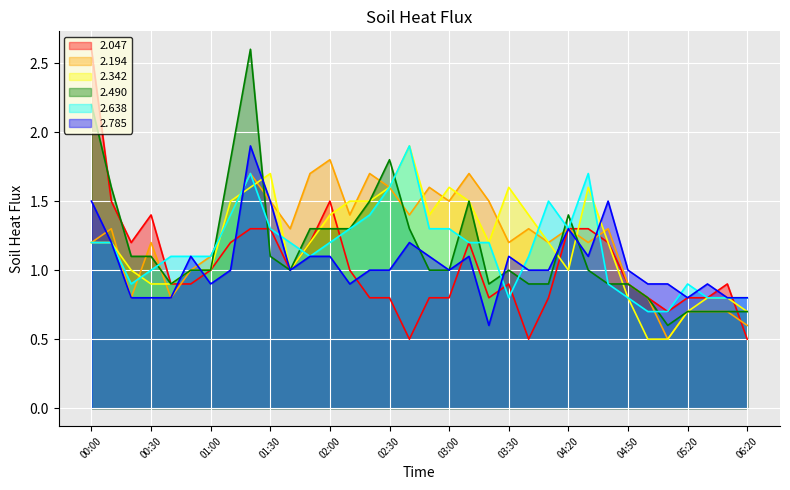

Reading left to right, what are all the values shown in this chart?

2.047: 00:00=2.6	00:10=1.5	00:20=1.2	00:30=1.4	00:40=0.9	00:50=0.9	01:00=1.0	01:10=1.2	01:20=1.3	01:30=1.3	01:40=1.0	01:50=1.2	02:00=1.5	02:10=1.0	02:20=0.8	02:30=0.8	02:40=0.5	02:50=0.8	03:00=0.8	03:10=1.2	03:20=0.8	03:30=0.9	04:00=0.5	04:10=0.8	04:20=1.3	04:30=1.3	04:40=1.2	04:50=0.9	05:00=0.8	05:10=0.7	05:20=0.8	06:00=0.8	06:10=0.9	06:20=0.5
2.194: 00:00=1.2	00:10=1.3	00:20=0.8	00:30=1.2	00:40=0.8	00:50=1.0	01:00=1.1	01:10=1.4	01:20=1.7	01:30=1.5	01:40=1.3	01:50=1.7	02:00=1.8	02:10=1.4	02:20=1.7	02:30=1.6	02:40=1.4	02:50=1.6	03:00=1.5	03:10=1.7	03:20=1.5	03:30=1.2	04:00=1.3	04:10=1.2	04:20=1.3	04:30=1.2	04:40=1.3	04:50=0.9	05:00=0.8	05:10=0.5	05:20=0.7	06:00=0.7	06:10=0.7	06:20=0.6
2.342: 00:00=1.2	00:10=1.2	00:20=1.0	00:30=0.9	00:40=0.9	00:50=1.0	01:00=1.0	01:10=1.5	01:20=1.6	01:30=1.7	01:40=1.0	01:50=1.2	02:00=1.4	02:10=1.5	02:20=1.5	02:30=1.6	02:40=1.9	02:50=1.4	03:00=1.6	03:10=1.5	03:20=1.2	03:30=1.6	04:00=1.4	04:10=1.2	04:20=1.0	04:30=1.6	04:40=1.2	04:50=0.8	05:00=0.5	05:10=0.5	05:20=0.7	06:00=0.8	06:10=0.8	06:20=0.7
2.490: 00:00=2.2	00:10=1.6	00:20=1.1	00:30=1.1	00:40=0.9	00:50=1.0	01:00=1.0	01:10=1.8	01:20=2.6	01:30=1.1	01:40=1.0	01:50=1.3	02:00=1.3	02:10=1.3	02:20=1.5	02:30=1.8	02:40=1.3	02:50=1.0	03:00=1.0	03:10=1.5	03:20=0.9	03:30=1.0	04:00=0.9	04:10=0.9	04:20=1.4	04:30=1.0	04:40=0.9	04:50=0.9	05:00=0.8	05:10=0.6	05:20=0.7	06:00=0.7	06:10=0.7	06:20=0.7
2.638: 00:00=1.2	00:10=1.2	00:20=0.9	00:30=1.0	00:40=1.1	00:50=1.1	01:00=1.1	01:10=1.4	01:20=1.7	01:30=1.3	01:40=1.2	01:50=1.1	02:00=1.2	02:10=1.3	02:20=1.4	02:30=1.6	02:40=1.9	02:50=1.3	03:00=1.3	03:10=1.2	03:20=1.2	03:30=0.8	04:00=1.1	04:10=1.5	04:20=1.3	04:30=1.7	04:40=0.9	04:50=0.8	05:00=0.7	05:10=0.7	05:20=0.9	06:00=0.8	06:10=0.8	06:20=0.8
2.785: 00:00=1.5	00:10=1.2	00:20=0.8	00:30=0.8	00:40=0.8	00:50=1.1	01:00=0.9	01:10=1.0	01:20=1.9	01:30=1.5	01:40=1.0	01:50=1.1	02:00=1.1	02:10=0.9	02:20=1.0	02:30=1.0	02:40=1.2	02:50=1.1	03:00=1.0	03:10=1.1	03:20=0.6	03:30=1.1	04:00=1.0	04:10=1.0	04:20=1.3	04:30=1.1	04:40=1.5	04:50=1.0	05:00=0.9	05:10=0.9	05:20=0.8	06:00=0.9	06:10=0.8	06:20=0.8